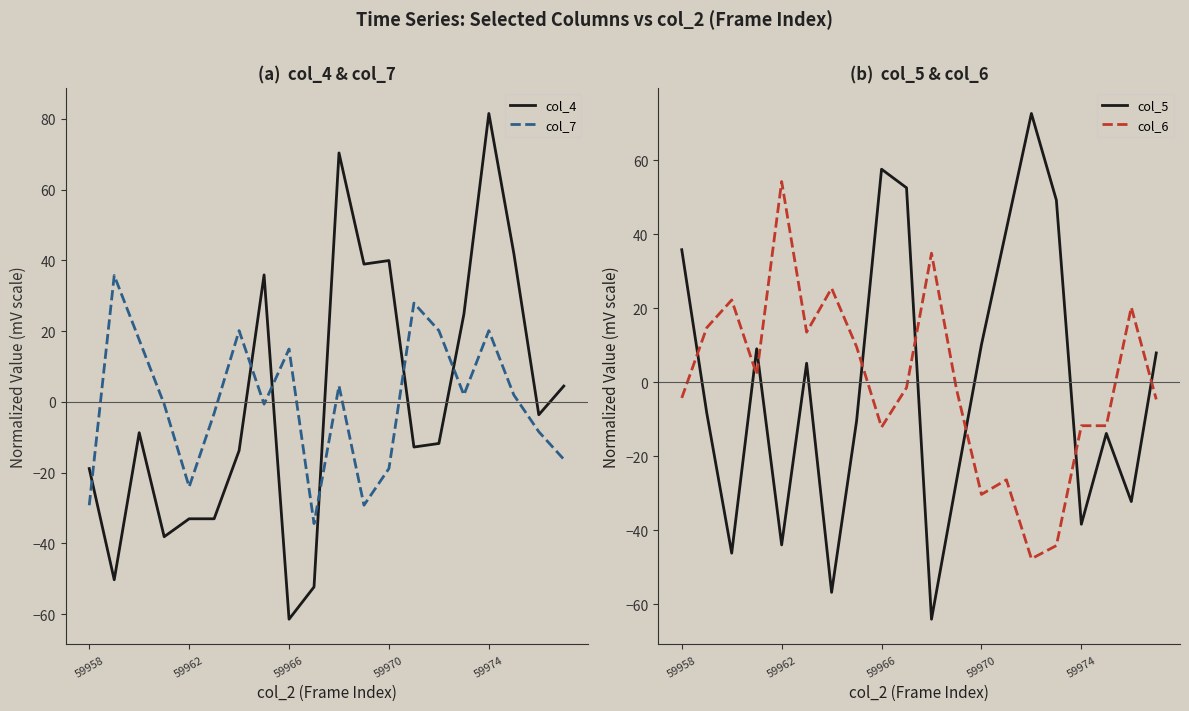

How many positive values does the col_7 series have?

10